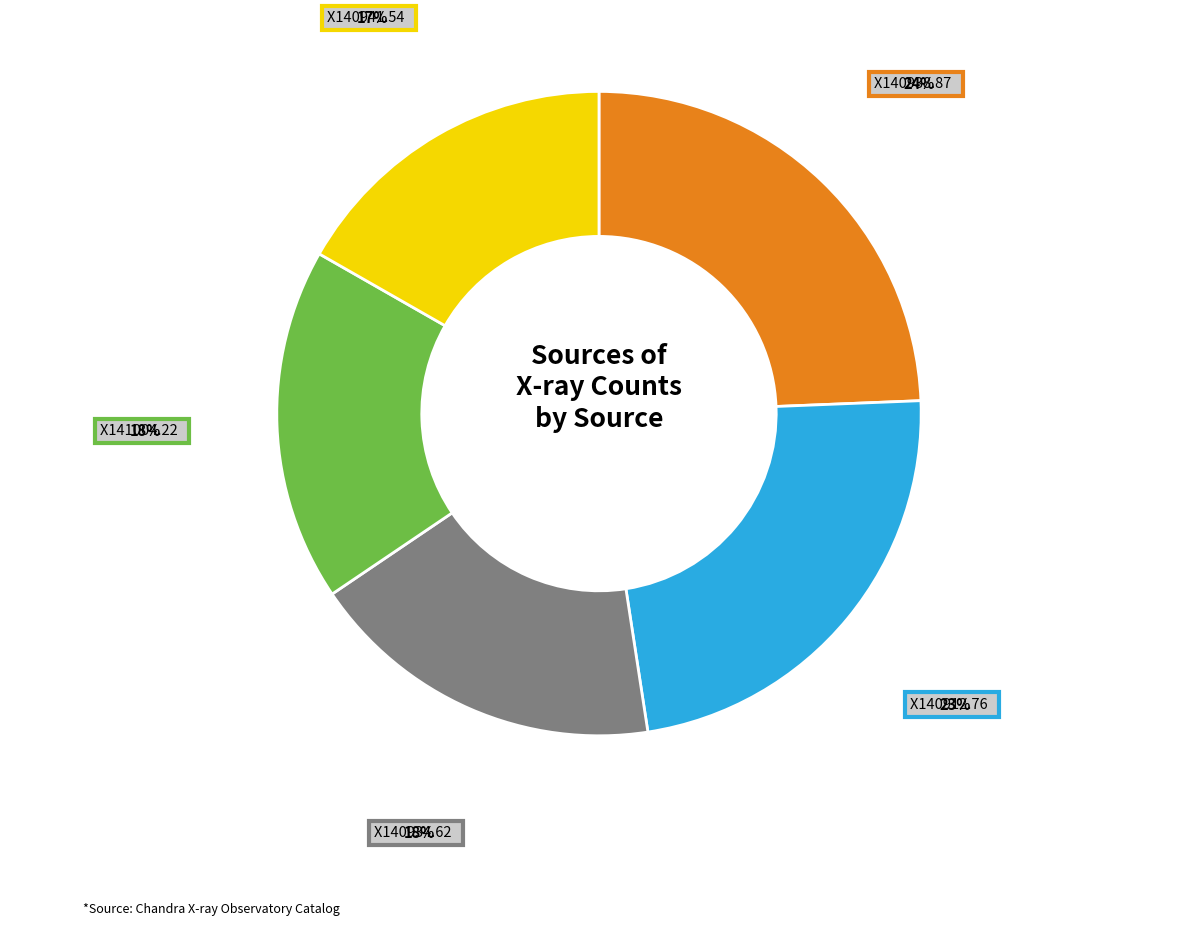

The X140941.54 slice represents 17% of the pie. True or false?

True